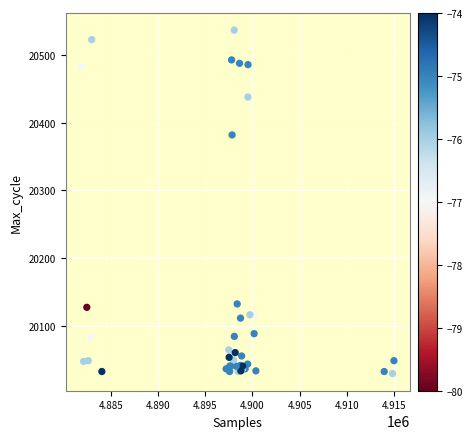

What Y value in the scatter plot is closest to 20283?

20382